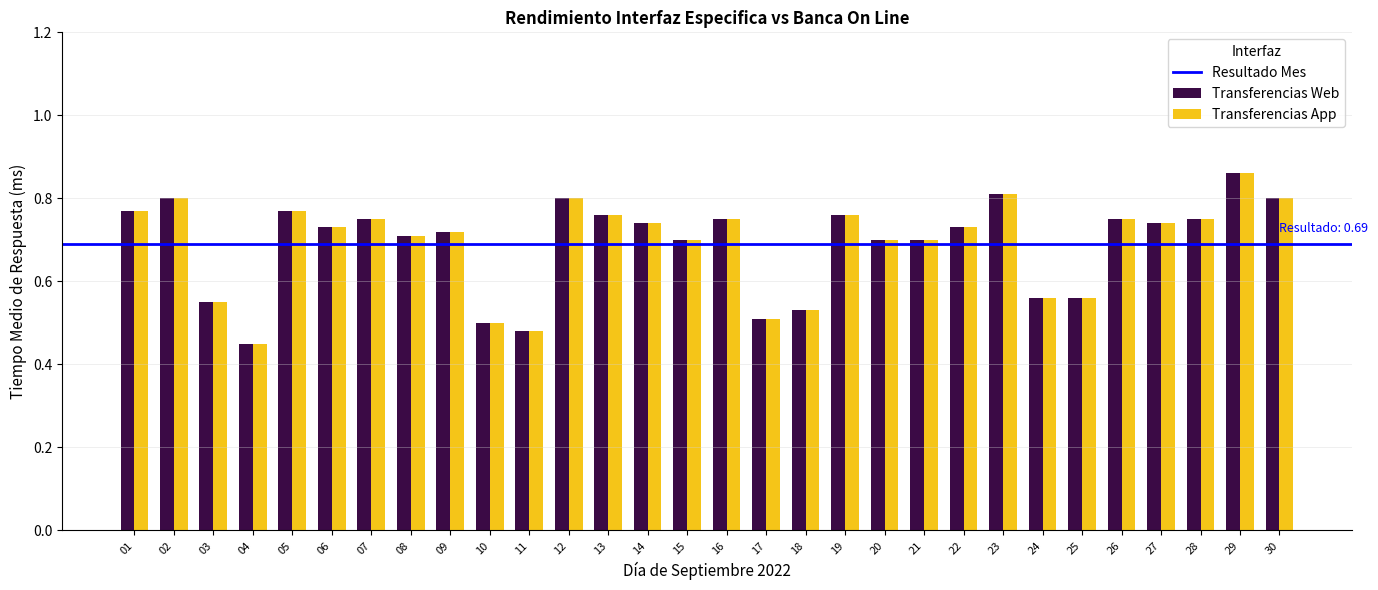

Which category has the highest value in the Transferencias App series?

29